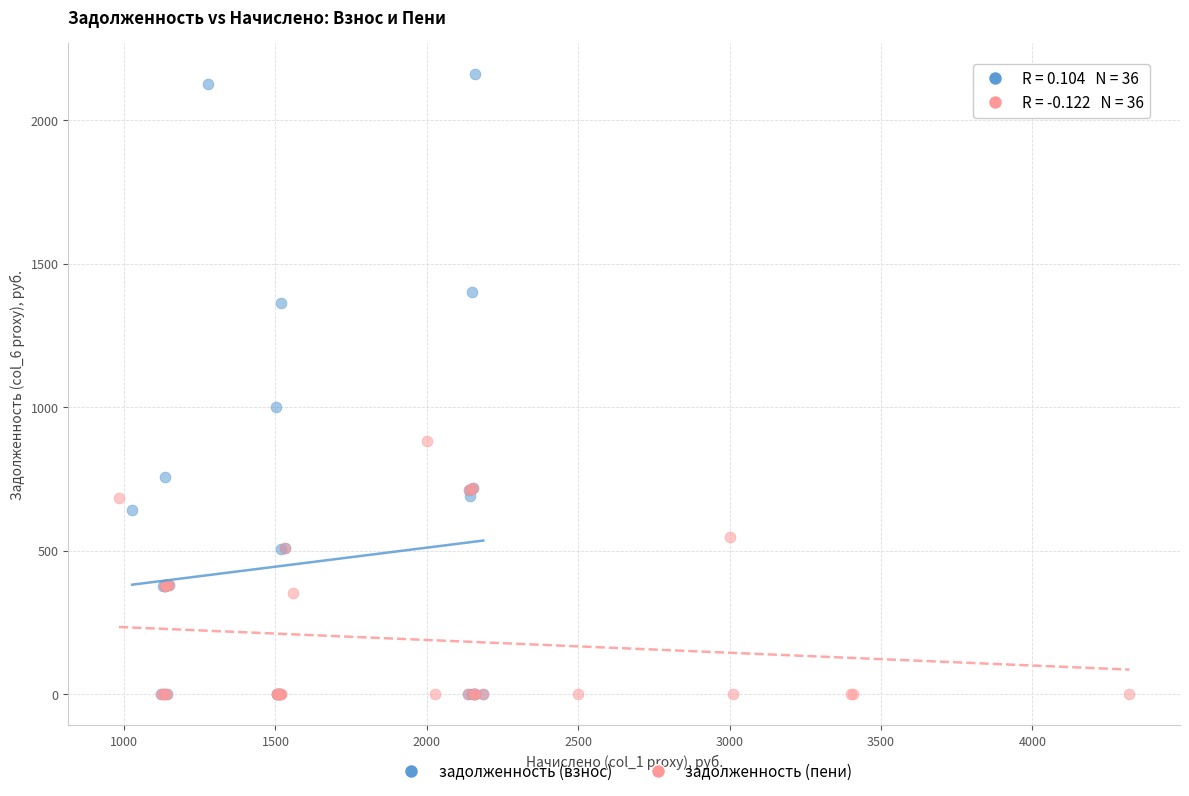

Which series has the widest spread of Y values?

задолженность (взнос)